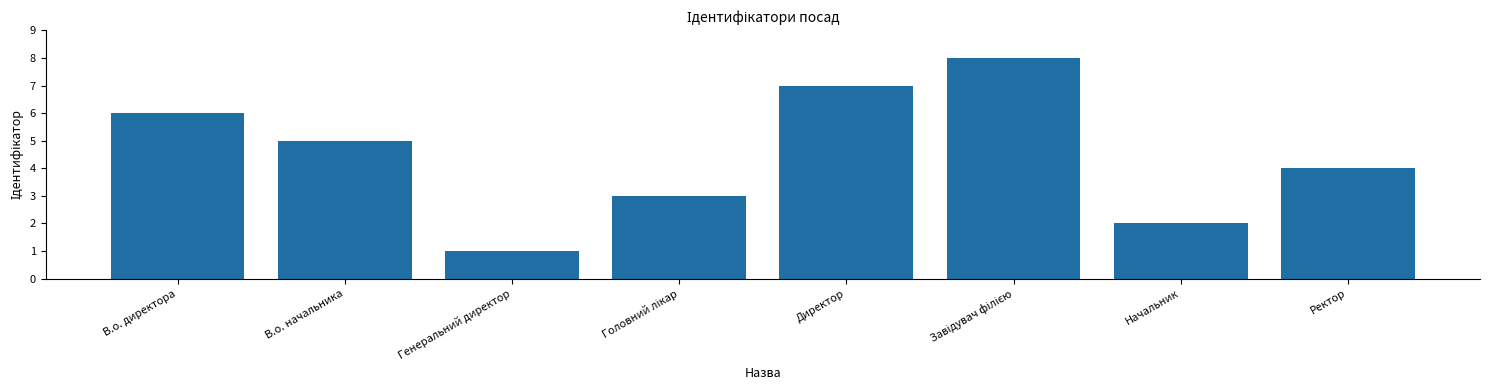

What is the difference between the maximum and second lowest values?

6